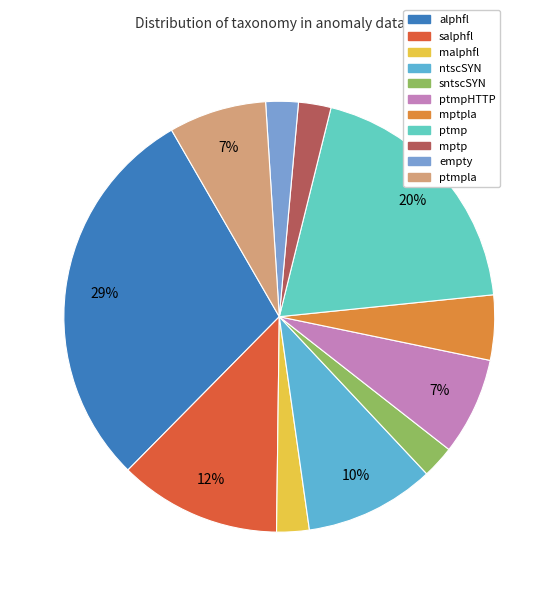

Does mptpla account for over 50% of the chart?

No